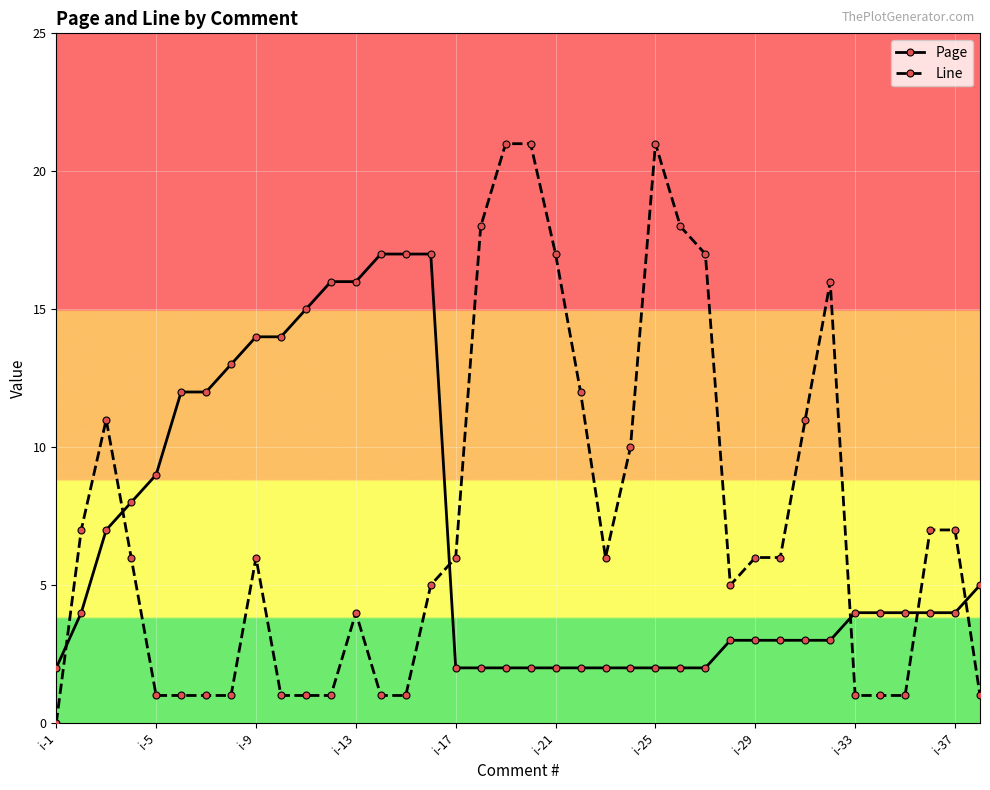

Does the chart display data point markers on the line(s)?

Yes